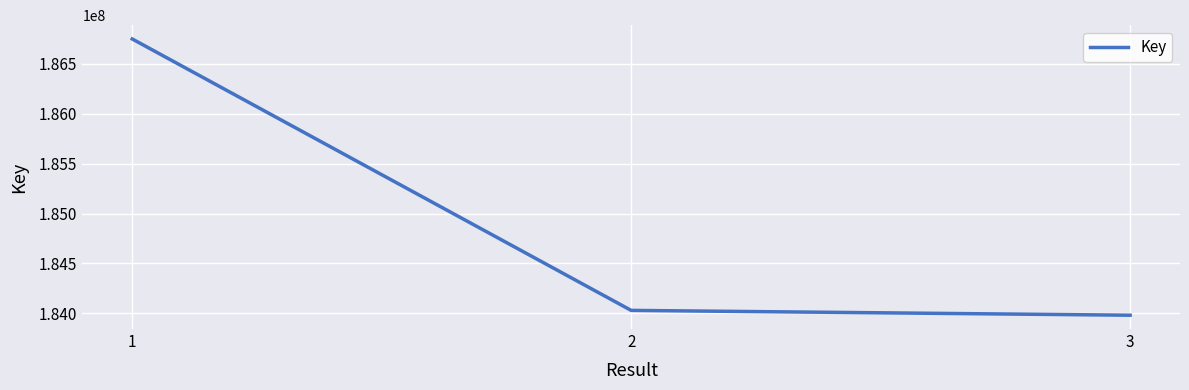

True or false: the data shows 186749738 at 1.

True